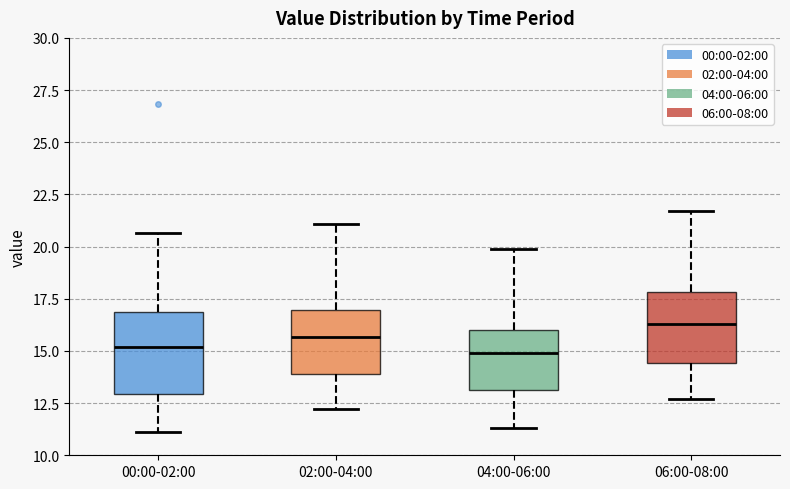

Reading left to right, read every box against the y-axis: the position of its median line, the range the box covers, and the ends of its whiskers. The values are not printed on the chart, so give them approximately, as read against the axis.

00:00-02:00: median 15.0, box 13.0 to 17.0, whiskers 11.0 to 20.5
02:00-04:00: median 15.5, box 14.0 to 17.0, whiskers 12.0 to 21.0
04:00-06:00: median 15.0, box 13.0 to 16.0, whiskers 11.5 to 20.0
06:00-08:00: median 16.5, box 14.5 to 18.0, whiskers 12.5 to 21.5